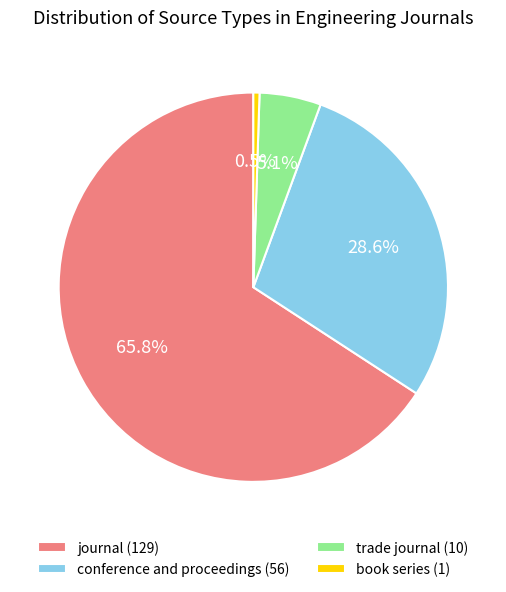

What is the ratio of the value at trade journal to the value at conference and proceedings?

0.2